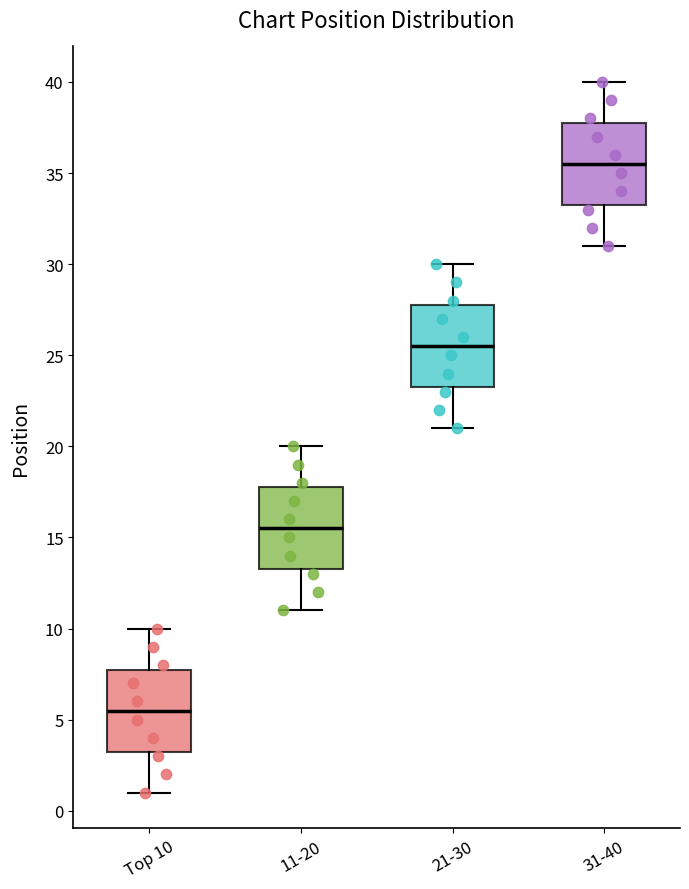

Reading left to right, transcribe this box plot: for each box, give where its median line is, the range the box spans, and where its two whiskers end, as read against the y-axis. The values are not printed on the chart, so give them approximately, as read against the axis.

Top 10: median 5.5, box 3.5 to 8.0, whiskers 1.0 to 10.0
11-20: median 15.5, box 13.5 to 18.0, whiskers 11.0 to 20.0
21-30: median 25.5, box 23.5 to 28.0, whiskers 21.0 to 30.0
31-40: median 35.5, box 33.5 to 38.0, whiskers 31.0 to 40.0